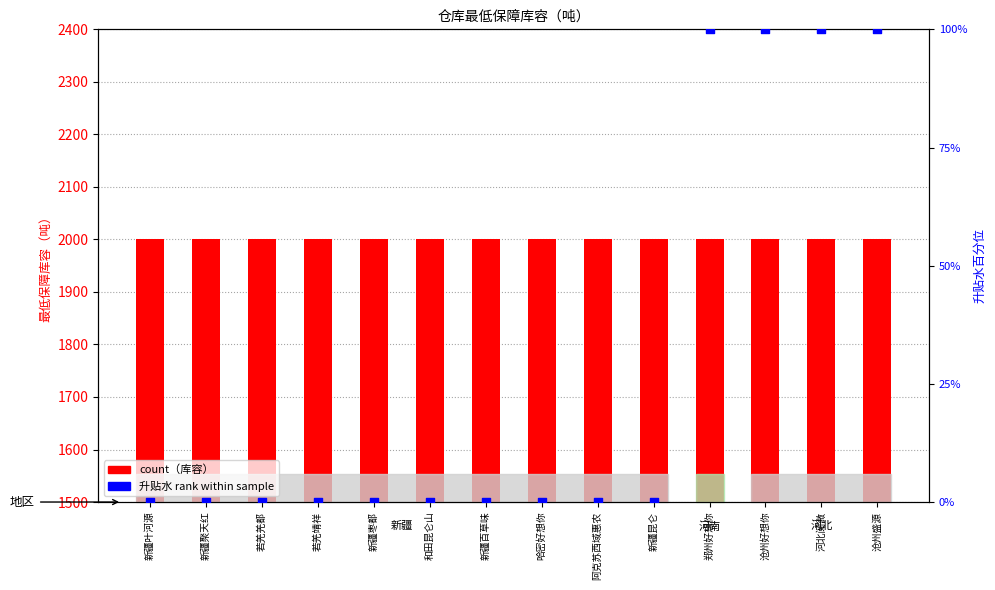

What is the total value across all series at 哈密好想你?

2000